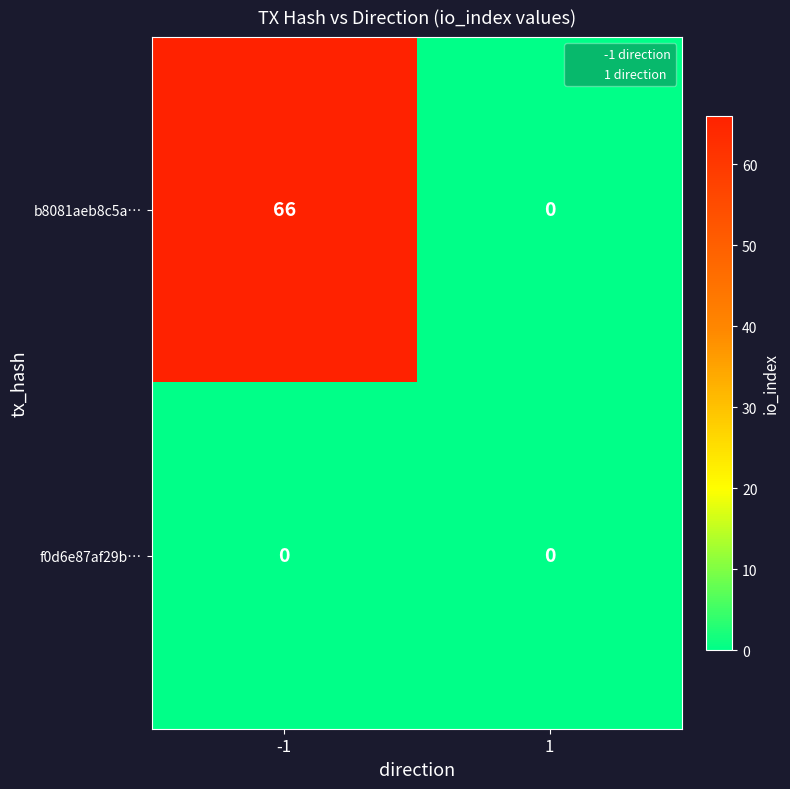

True or false: b8081aeb8c5a… has a value of 36 at 1.

False